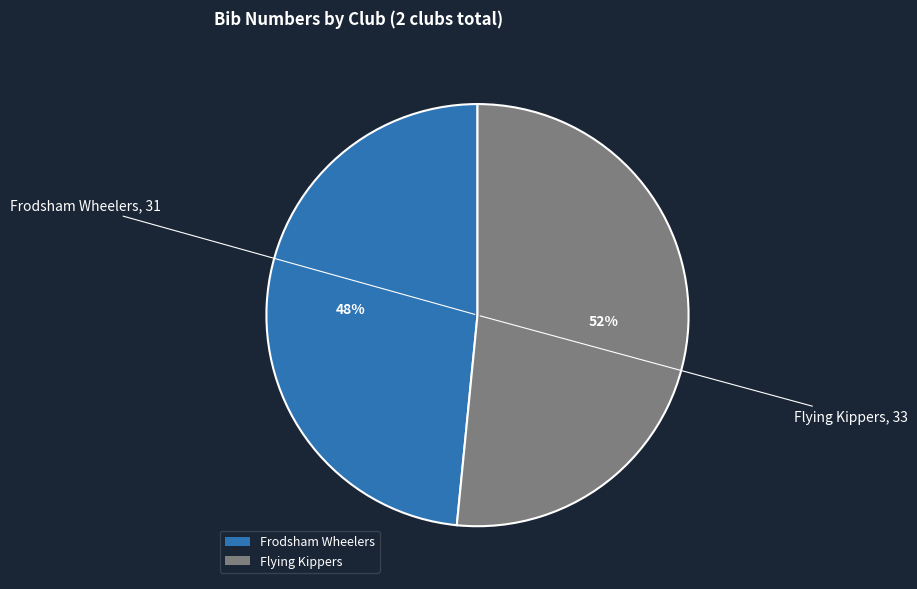

Which has a higher value, Frodsham Wheelers or Flying Kippers?

Flying Kippers